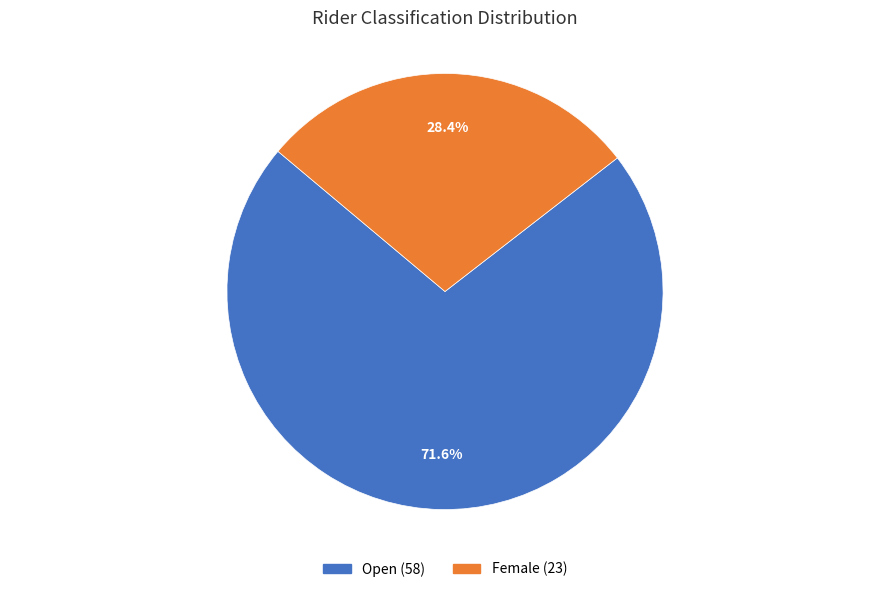

Rank the categories by value from highest to lowest.

Open, Female